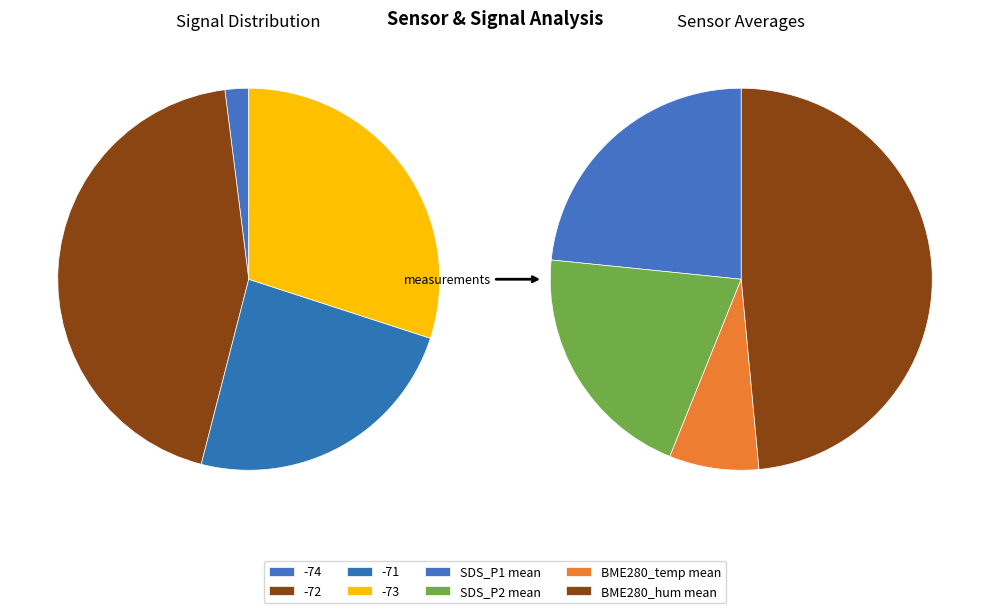

Is it true that Min_cycle is 1% of the pie?

False